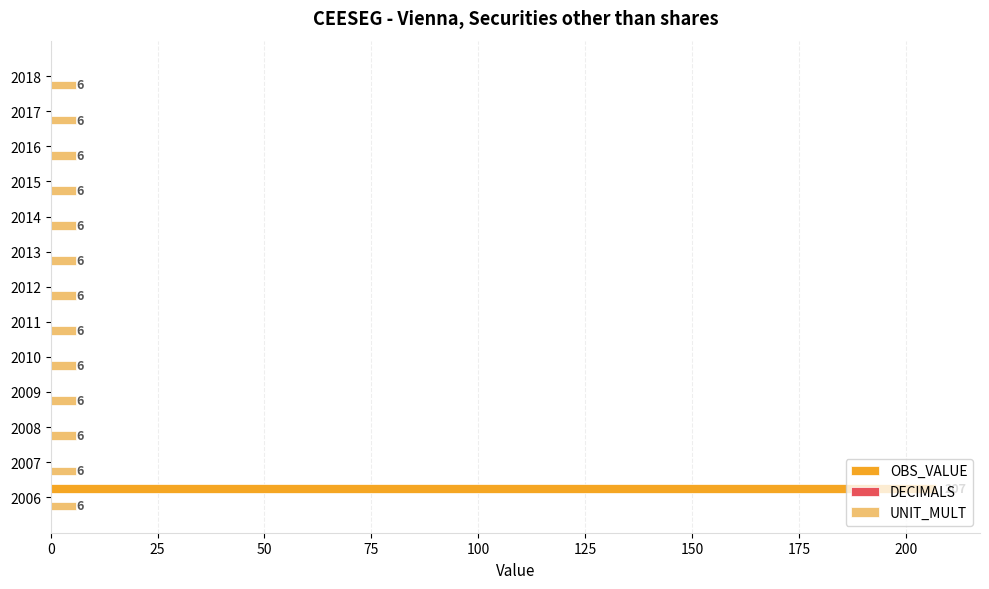

Is it true that OBS_VALUE equals 0 at 2014?

True